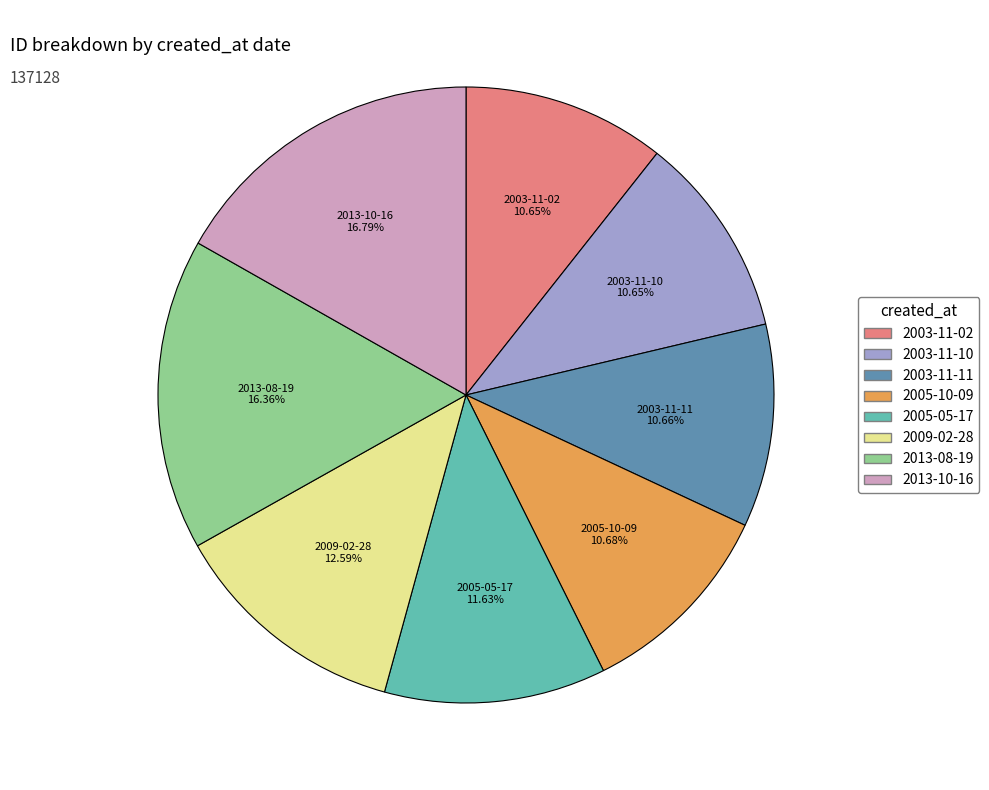

To the nearest percent, what portion does 2013-10-16 represent?

17%